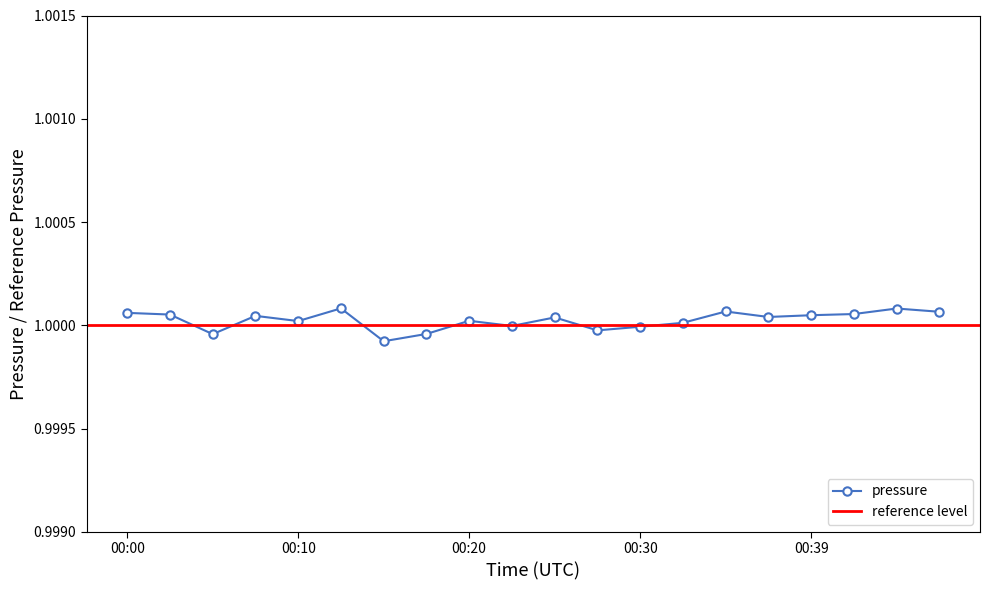

List the labels in order of value, smallest first.

00:15, 00:05, 00:17, 00:27, 00:30, 00:22, 00:32, 00:10, 00:20, 00:25, 00:37, 00:07, 00:39, 00:02, 00:42, 00:00, 00:47, 00:34, 00:44, 00:12